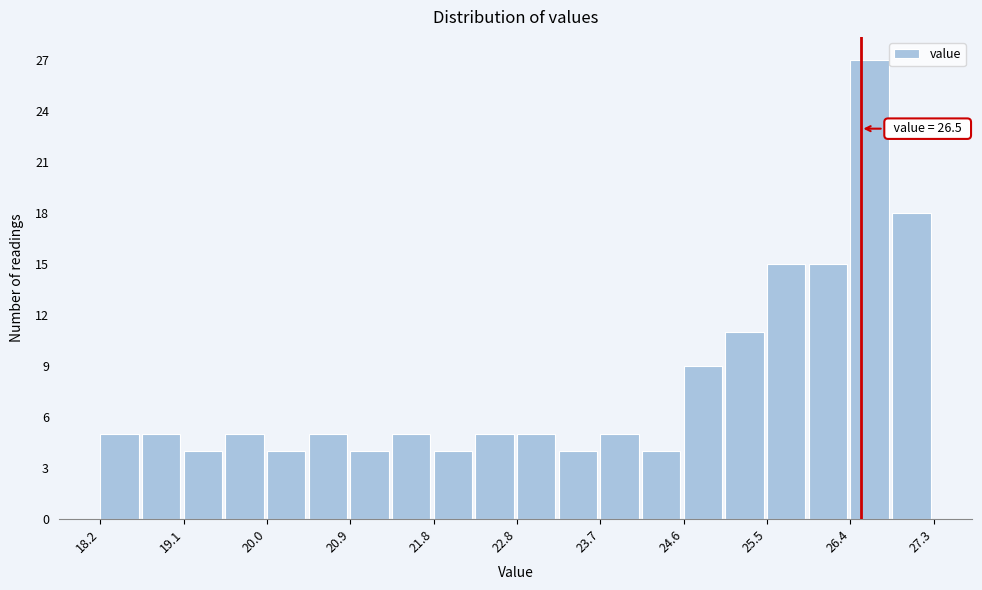

Over which range of the x-axis is the bar tallest?

26.4 to 26.8